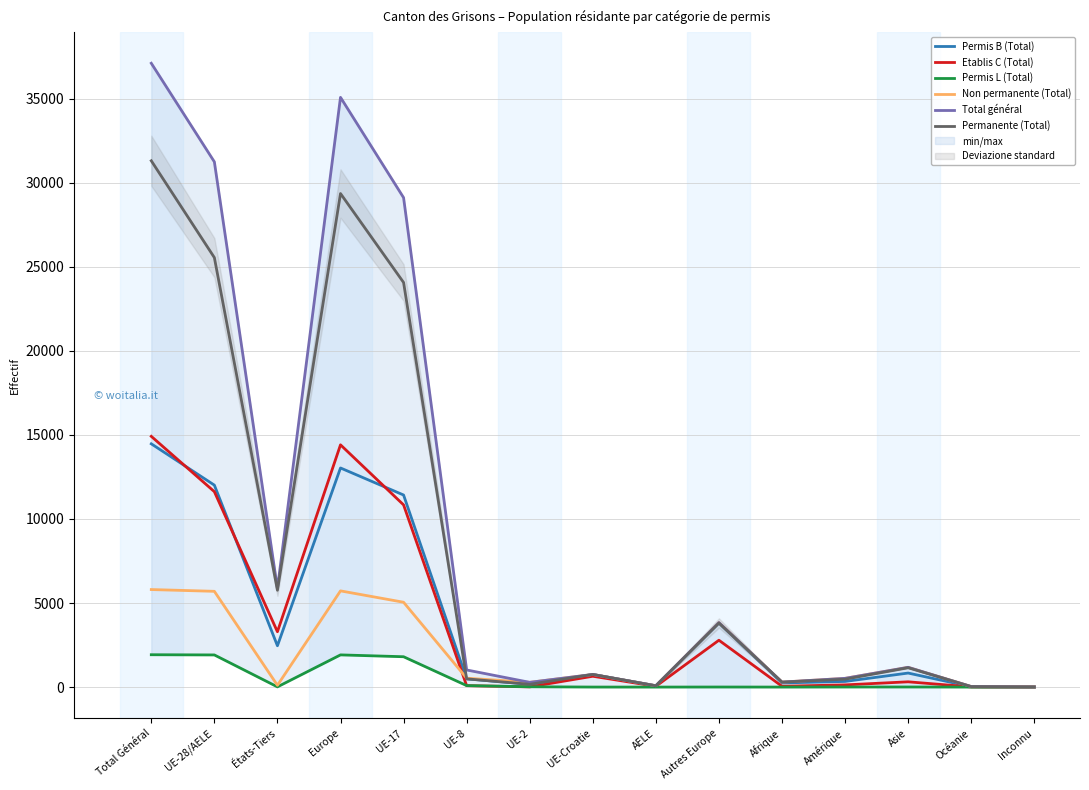

How many series are shown in this chart?

6